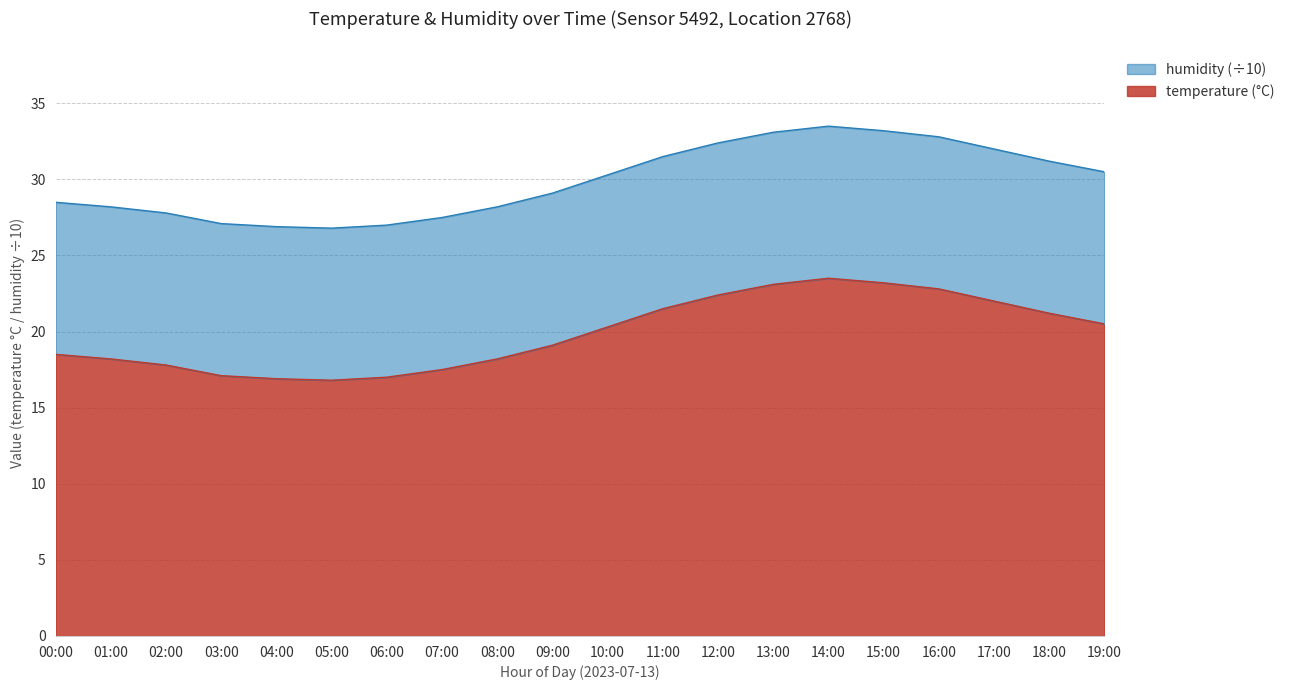

What is the change in value from 06:00 to 12:00?

+5.4